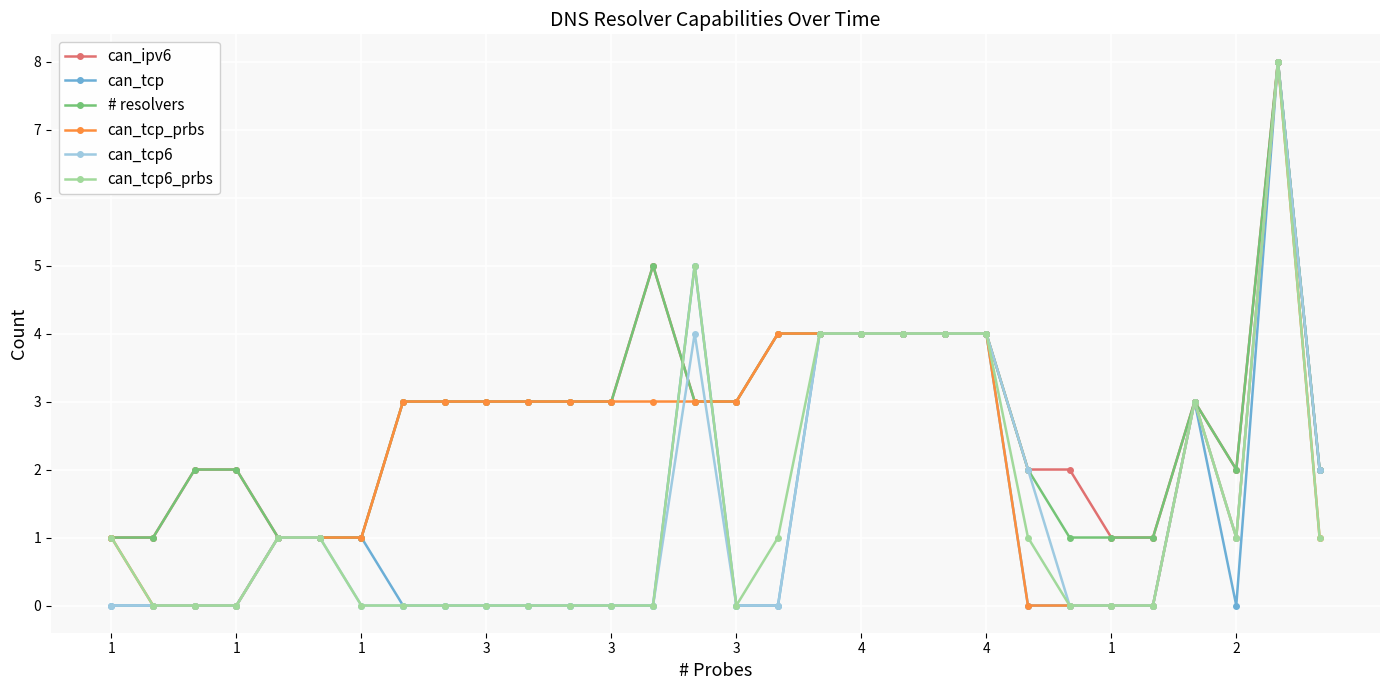

What is the greatest value displayed?

8